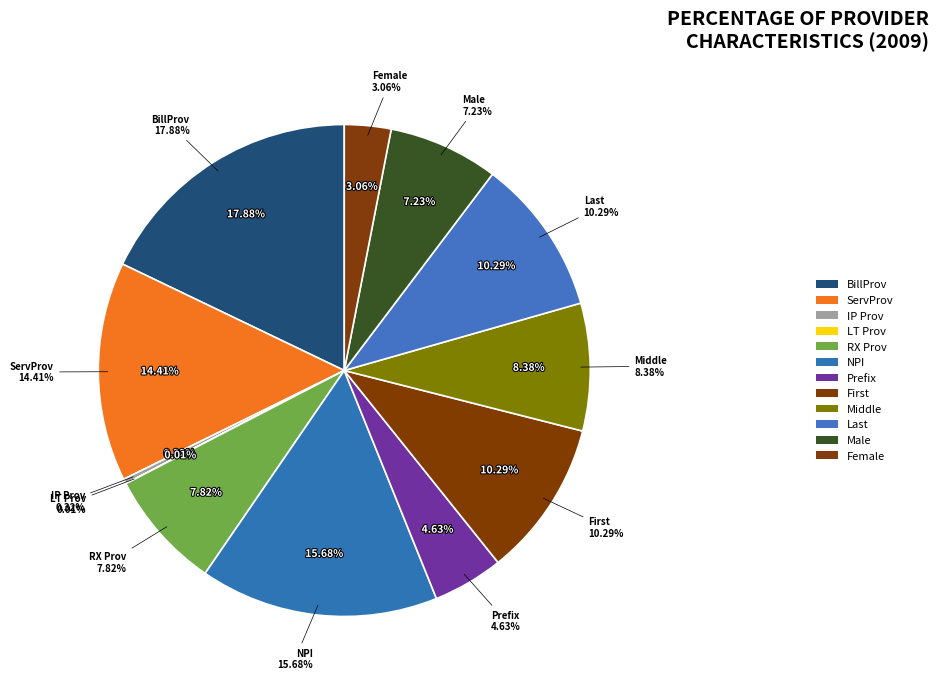

What percentage is the % with middle name slice, to the nearest percent?

8%